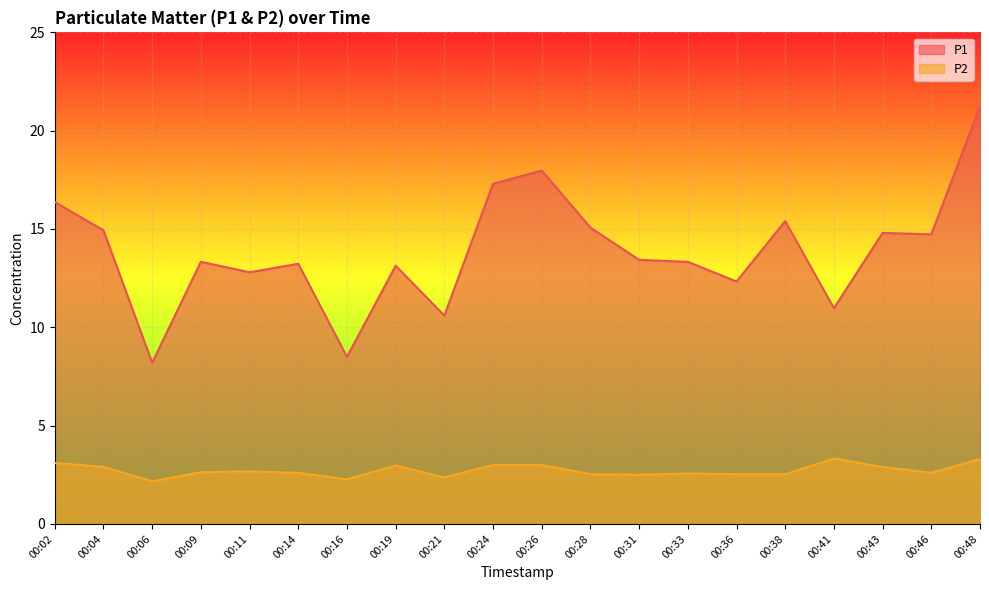

True or false: P1 and P2 cross at least once.

False